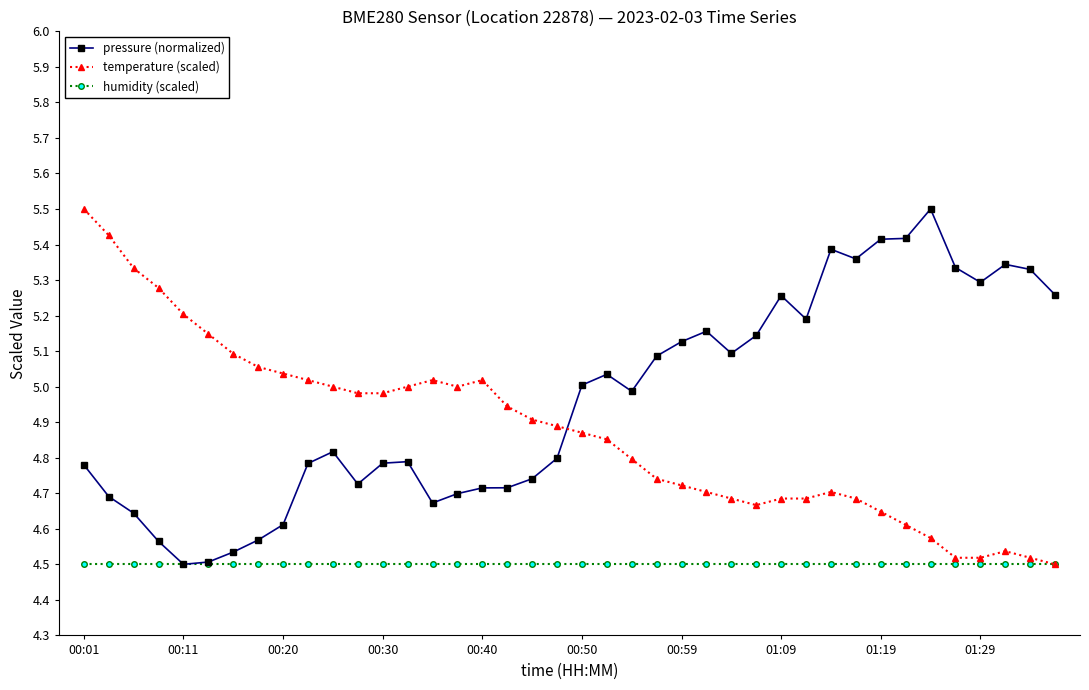

What are all the series names shown in the legend?

pressure (normalized), temperature (scaled), humidity (scaled)